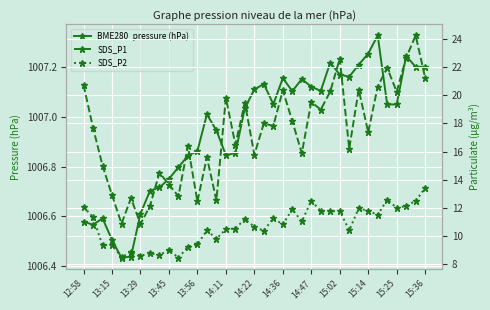

What is the greatest value displayed?

1007.3